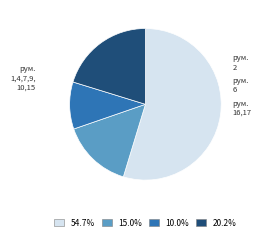

Does any single category account for the majority?

Yes